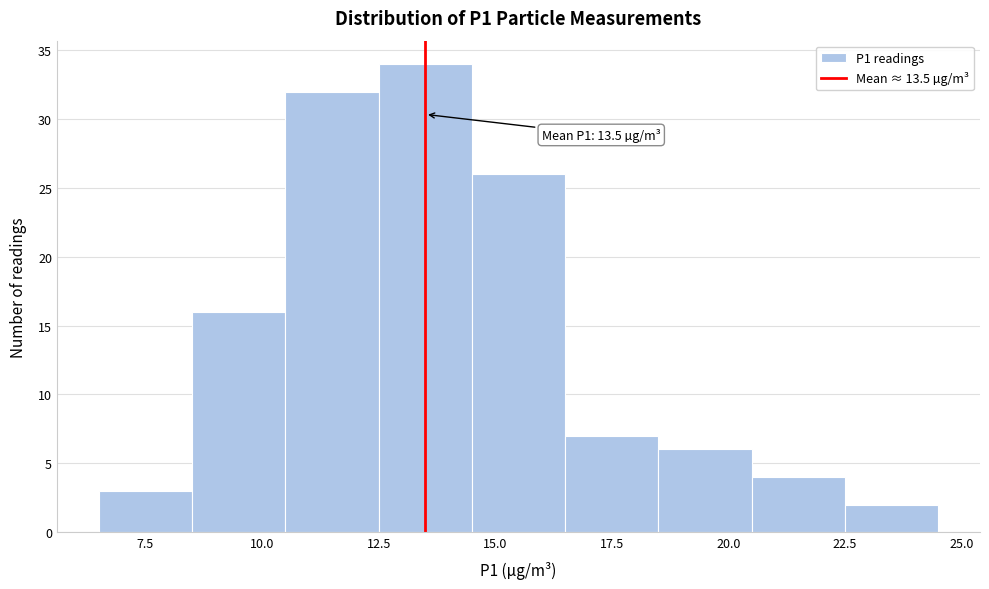

Which range on the x-axis has the tallest bar?

12.5 to 14.5